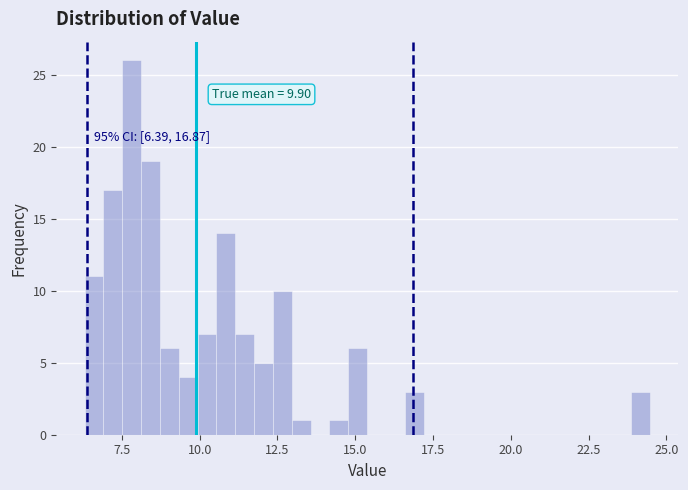

Read against the x-axis, roughly where is the centre of the tallest bar?

8.0